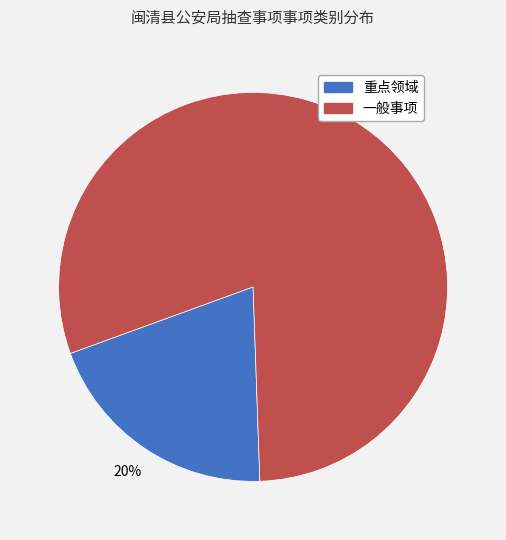

To the nearest percent, what percentage of the pie is 一般事项?

80%